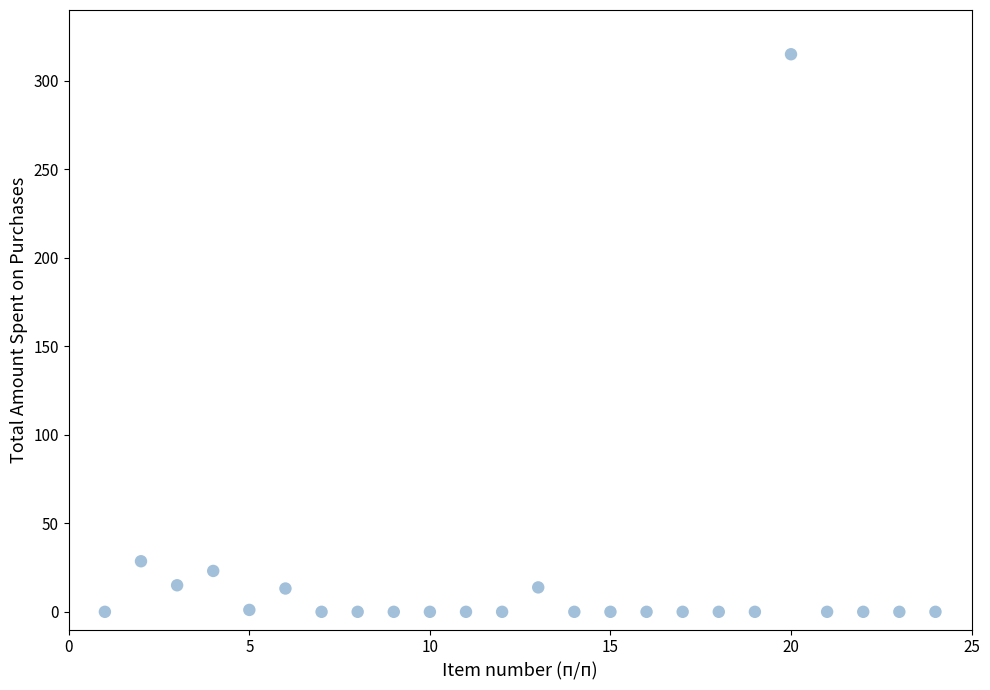

What Y value in the scatter plot is closest to 157?

28.6